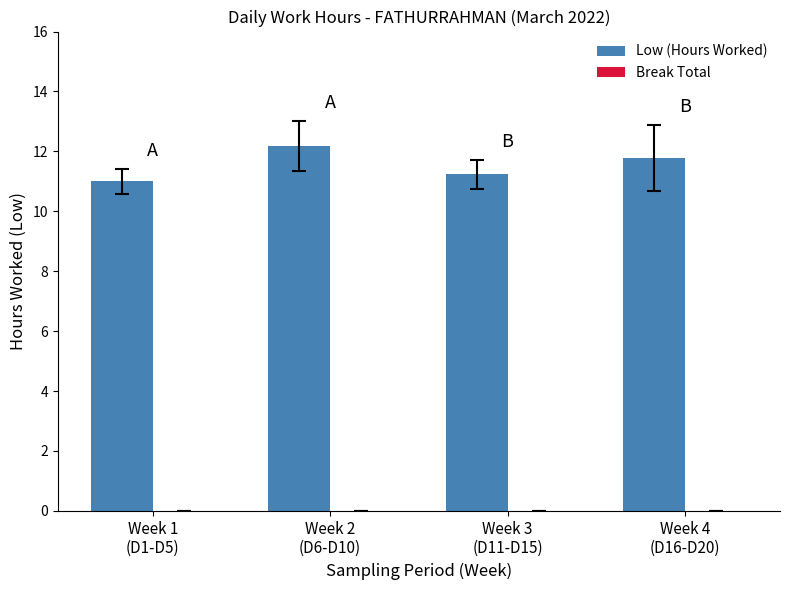

What is the maximum value shown in the chart?

12.2